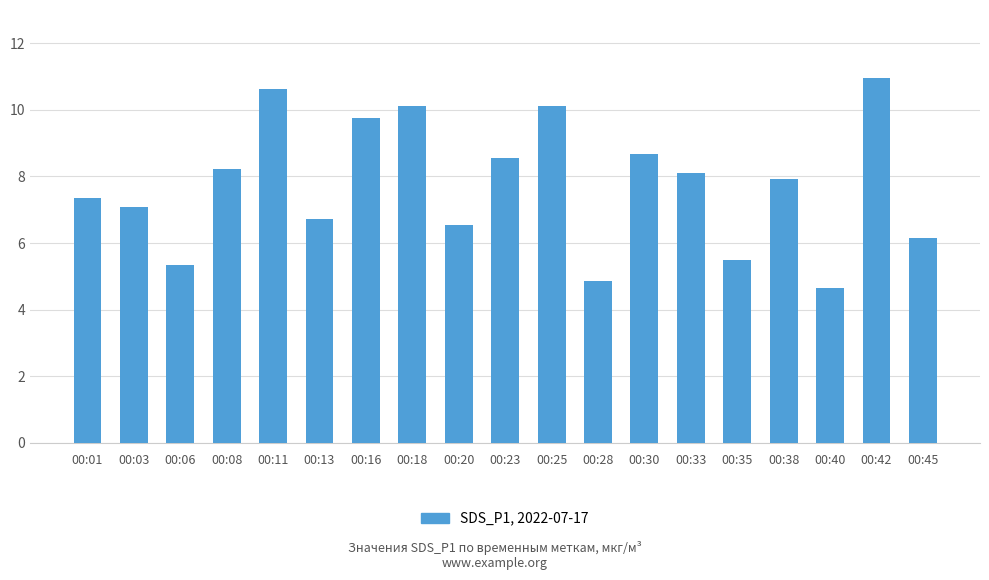

What is the minimum value shown in the chart?

4.7